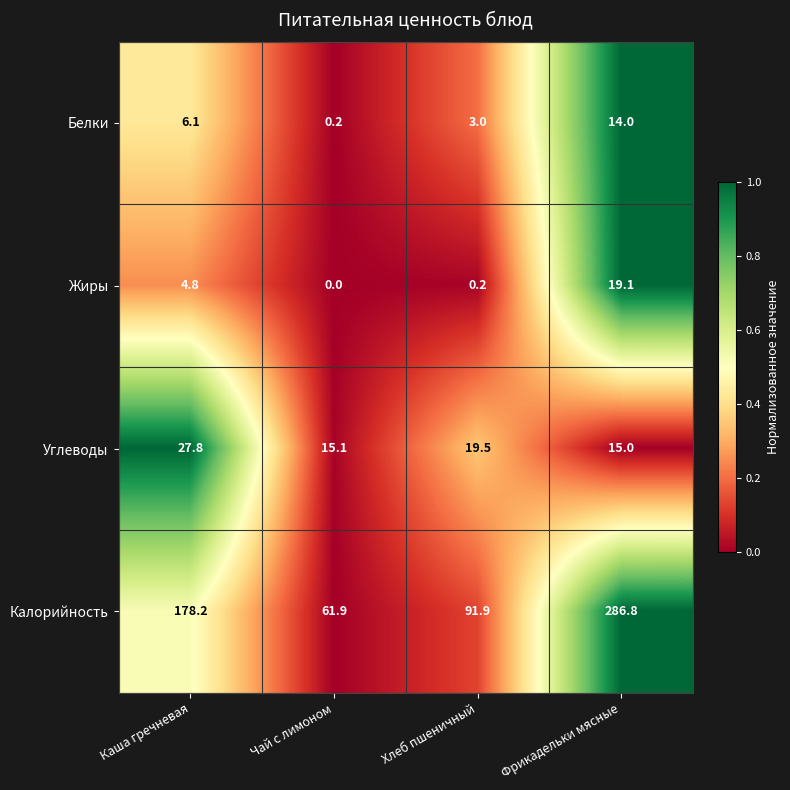

Reading left to right, what are all the values shown in this chart?

Белки: Каша гречневая=6.1	Чай с лимоном=0.2	Хлеб пшеничный=3.0	Фрикадельки мясные=14.0
Жиры: Каша гречневая=4.8	Чай с лимоном=0.0	Хлеб пшеничный=0.2	Фрикадельки мясные=19.1
Углеводы: Каша гречневая=27.8	Чай с лимоном=15.1	Хлеб пшеничный=19.5	Фрикадельки мясные=15.0
Калорийность: Каша гречневая=178.2	Чай с лимоном=61.9	Хлеб пшеничный=91.9	Фрикадельки мясные=286.8